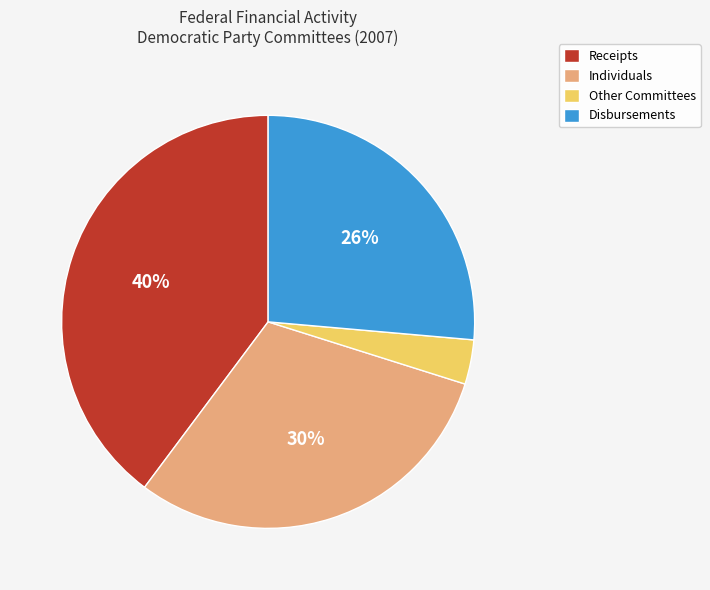

To the nearest percent, what portion does Individuals represent?

30%